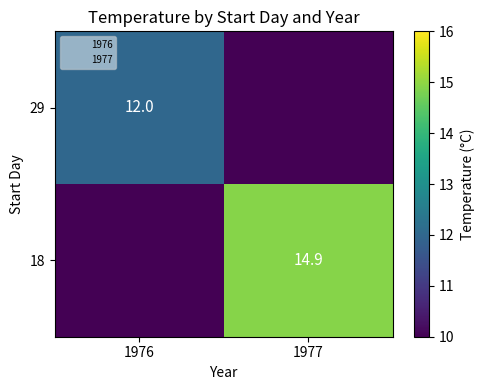

Which category has the highest value in the 18 series?

1977